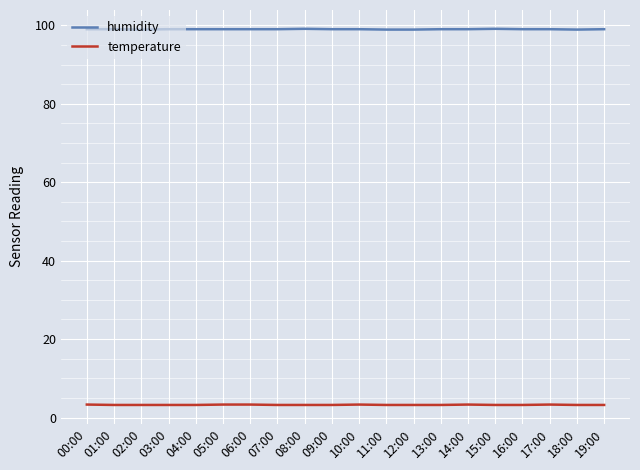

Is this an area chart (filled region under the line)?

No